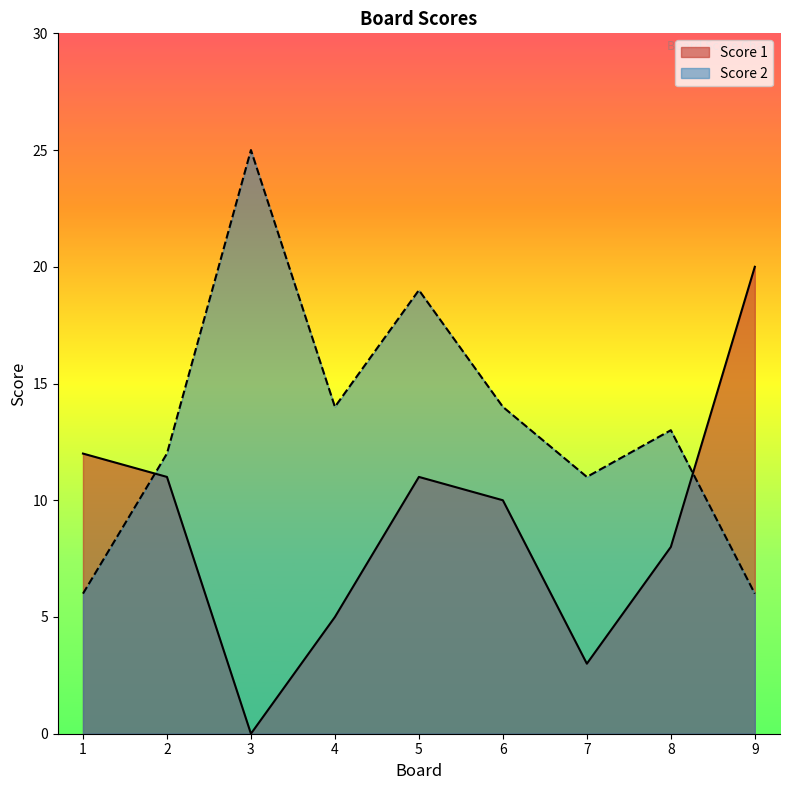

At how many categories does at least one series exceed 12?

6